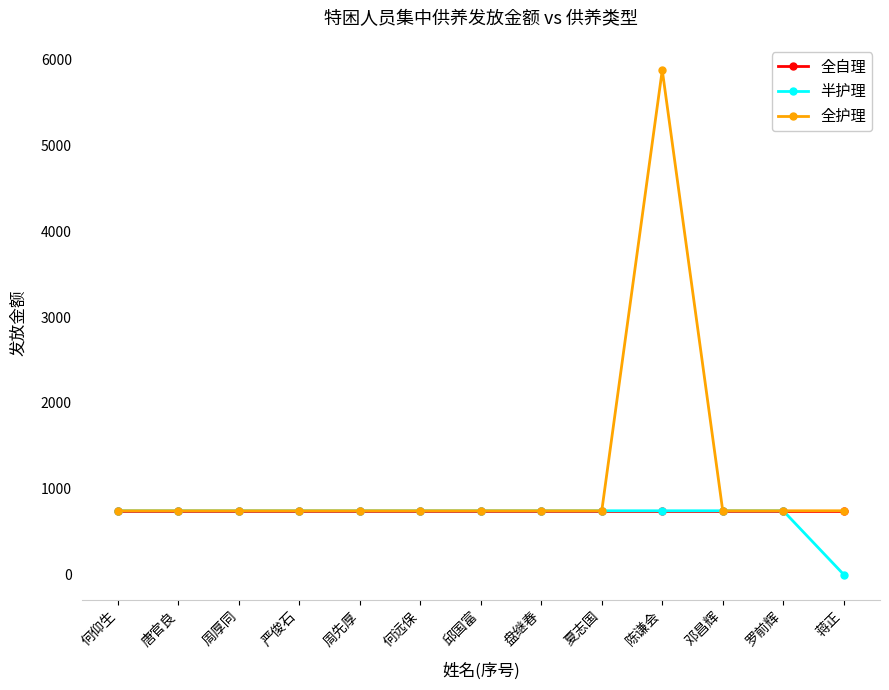

What is the label of the 6th point from the right?

盘继春